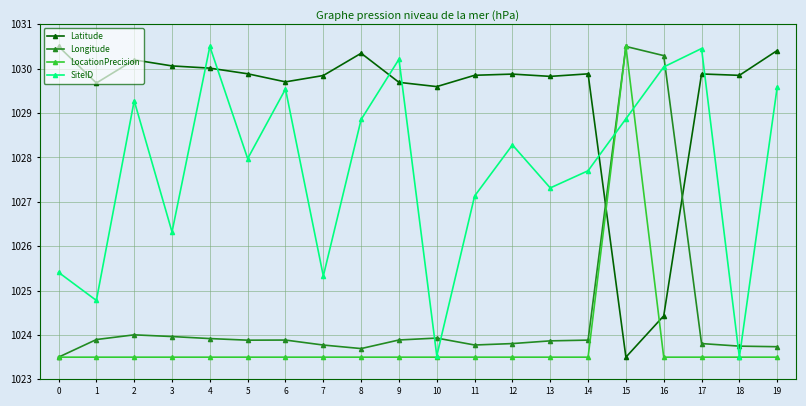

Is it true that LocationPrecision equals 658.7 at 1?

False